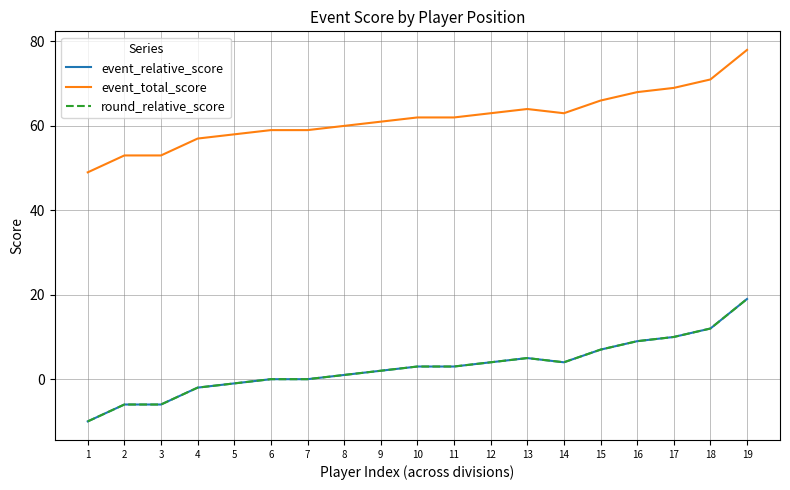

Which series has the largest range (max minus min)?

event_relative_score